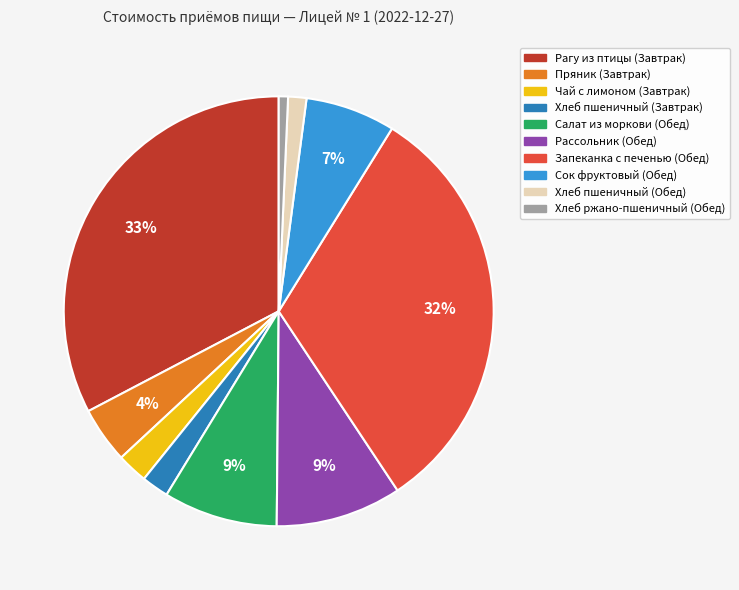

How many segments does this pie chart have?

10